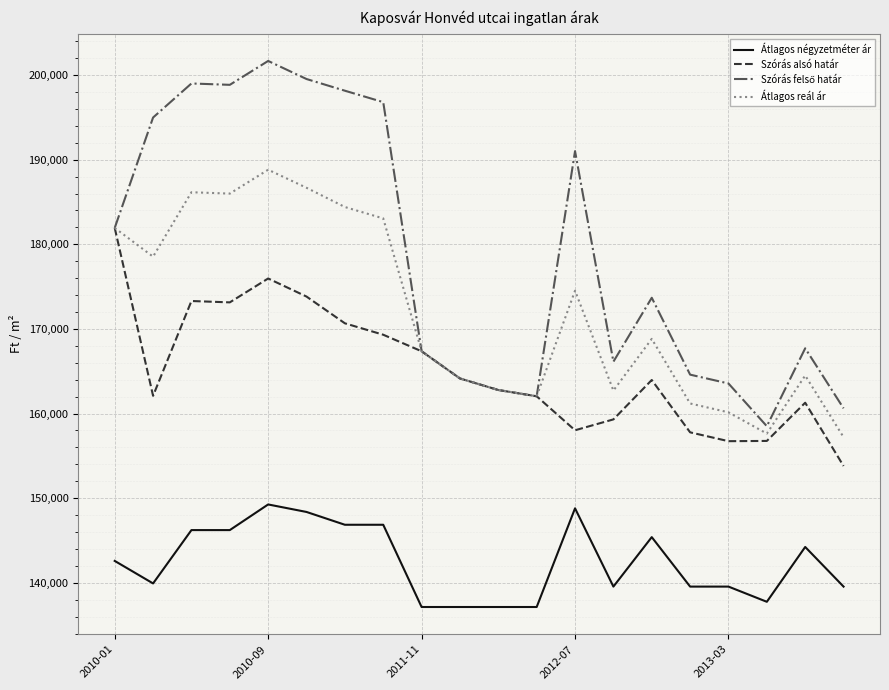

What is the minimum value for Szórás alsó határ?

153801